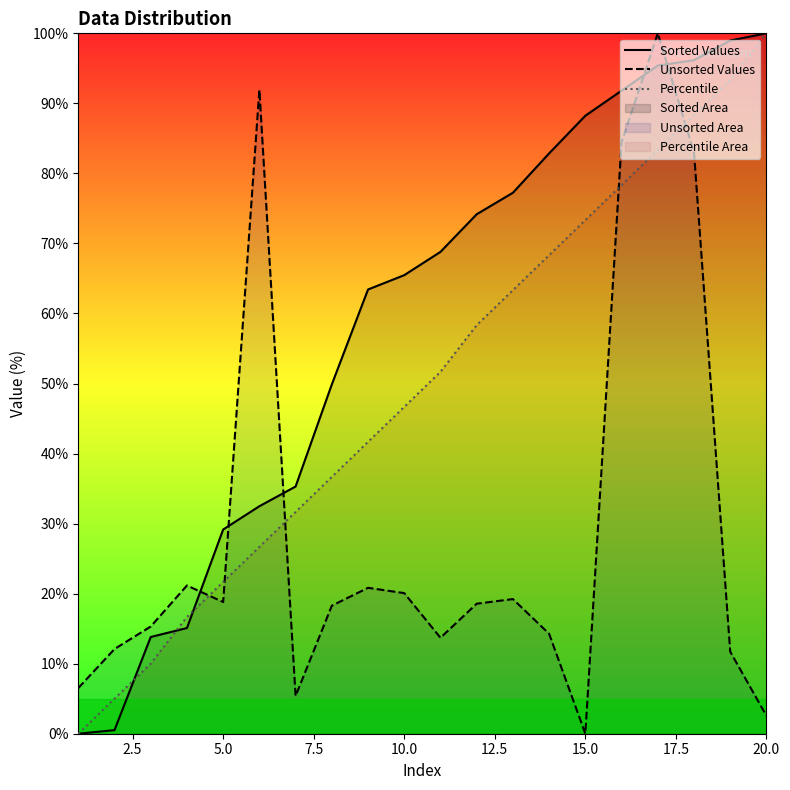

True or false: Unsorted Values has more than 0 interior local peaks.

True